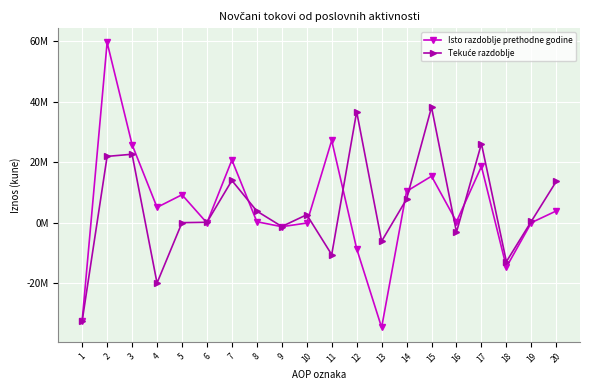

After their last crossing, which series has the higher values: Isto razdoblje prethodne godine or Tekuće razdoblje?

Tekuće razdoblje